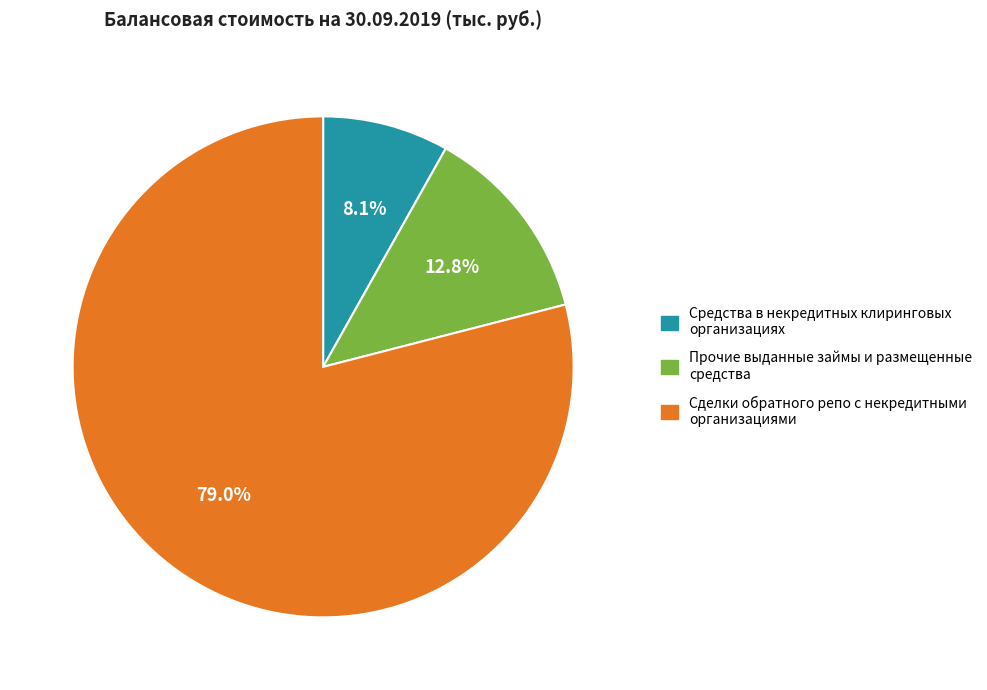

Is there any slice that represents more than half of the pie?

Yes